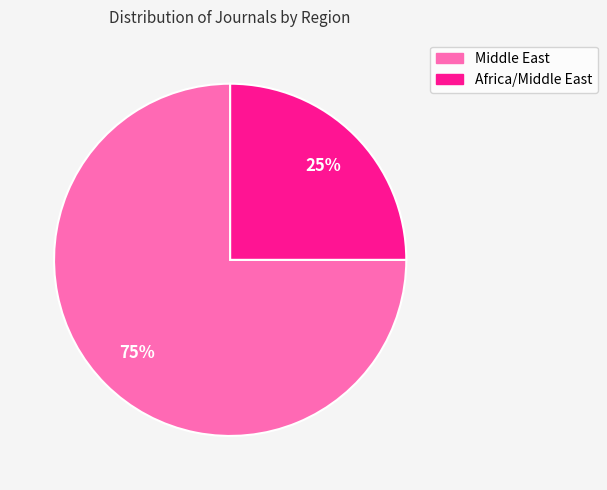

Rank the categories by value from lowest to highest.

Africa/Middle East, Middle East